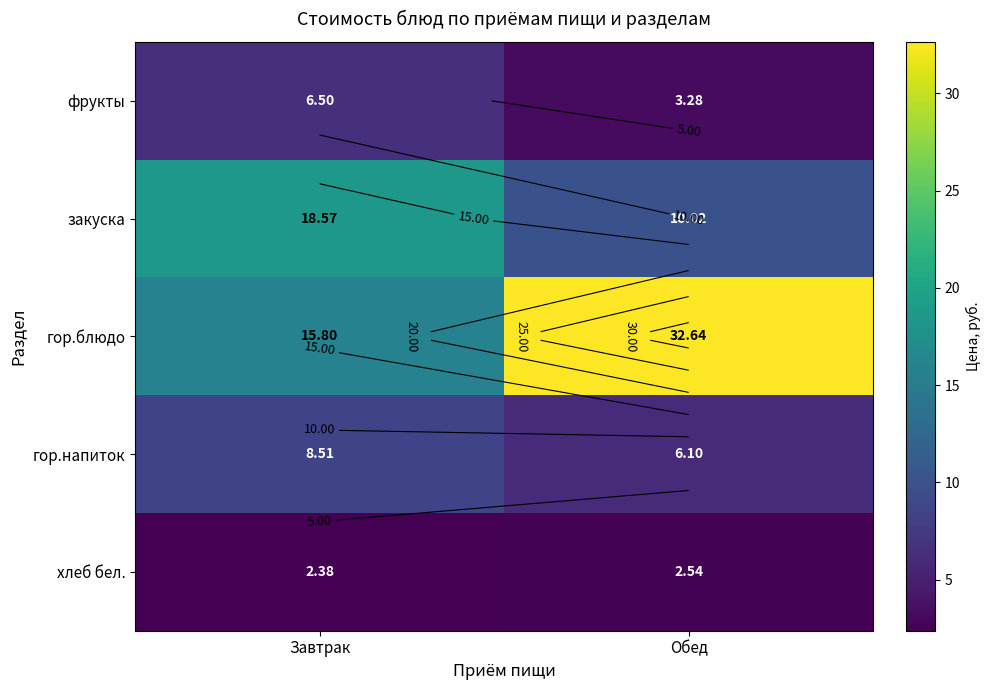

Which series has the widest spread of values?

гор.блюдо